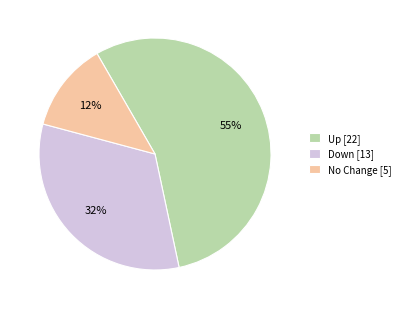

Approximately how many times larger is the value at Up [22] compared to Down [13]?

1.7